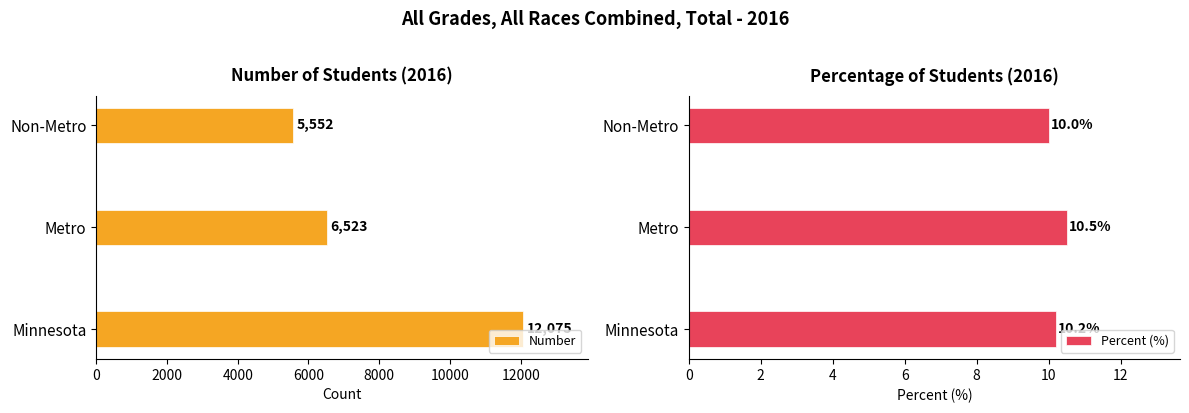

Which series has the widest spread of values?

Number